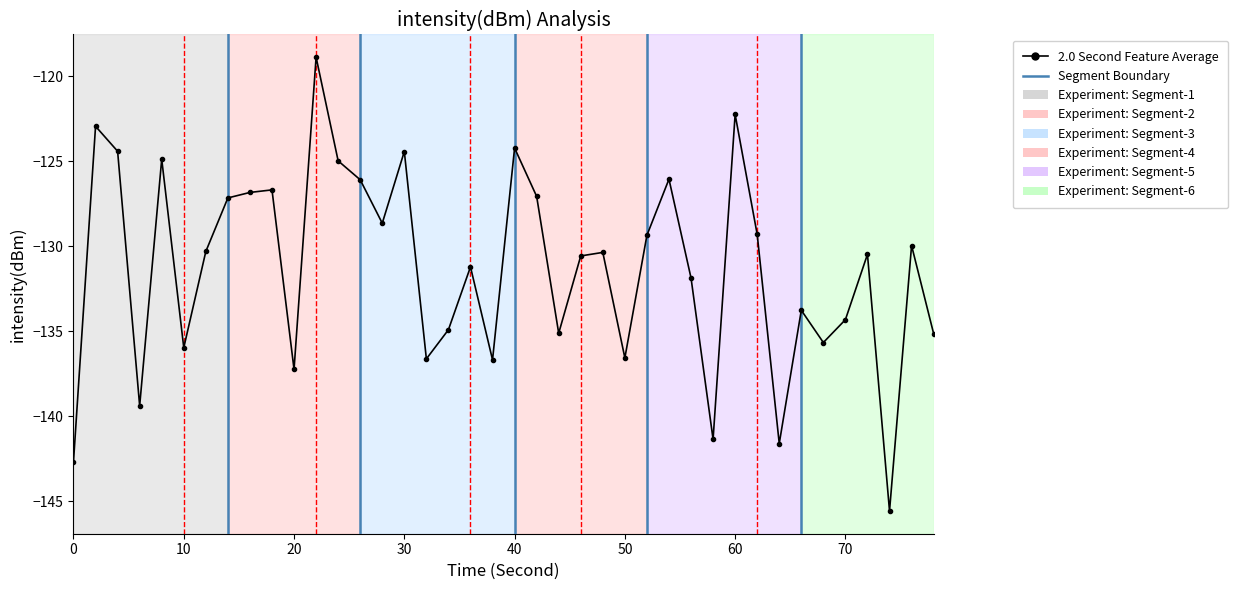

What is the difference between the maximum and minimum values?

26.7